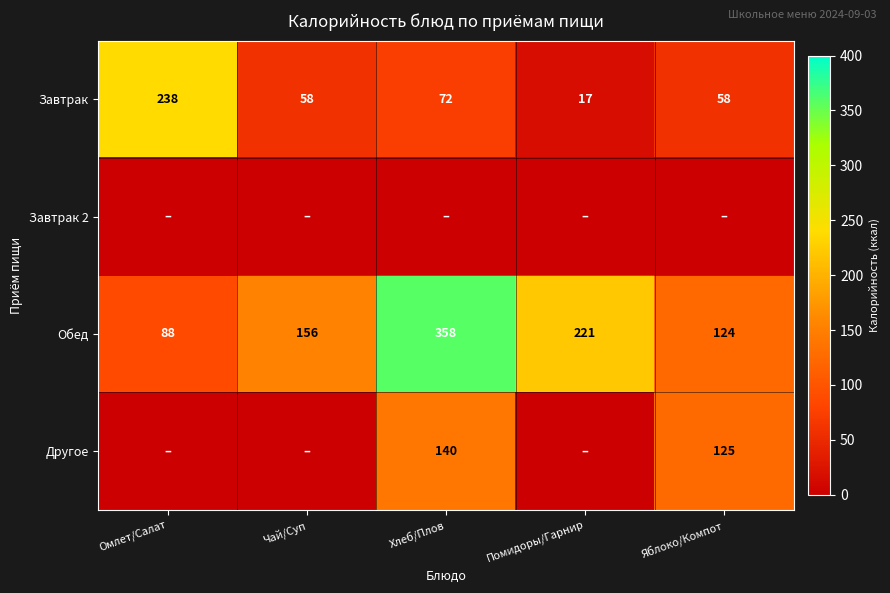

At which label is Завтрак closest to 127?

Хлеб/Плов